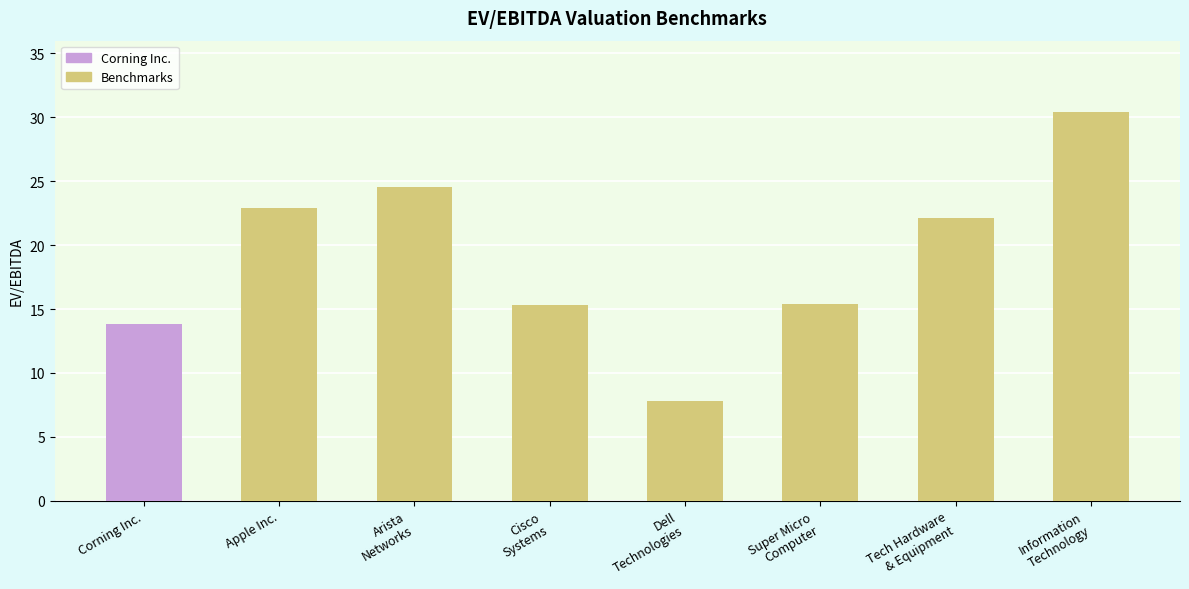

What is the sum of all values?

152.5